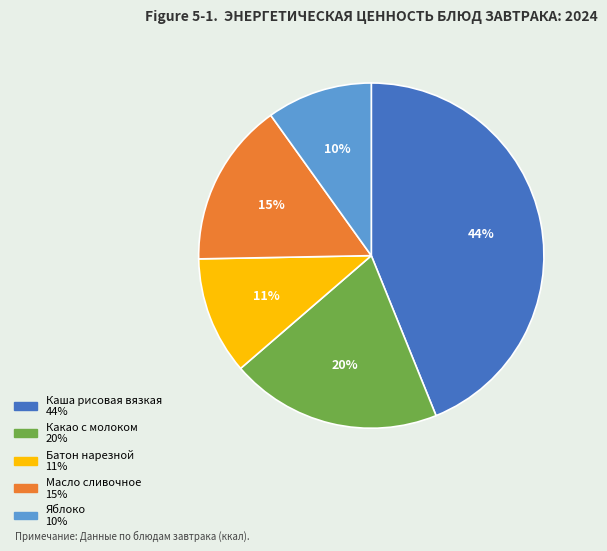

Rank the categories by value from highest to lowest.

Каша рисовая вязкая, Какао с молоком, Масло сливочное, Батон нарезной, Яблоко